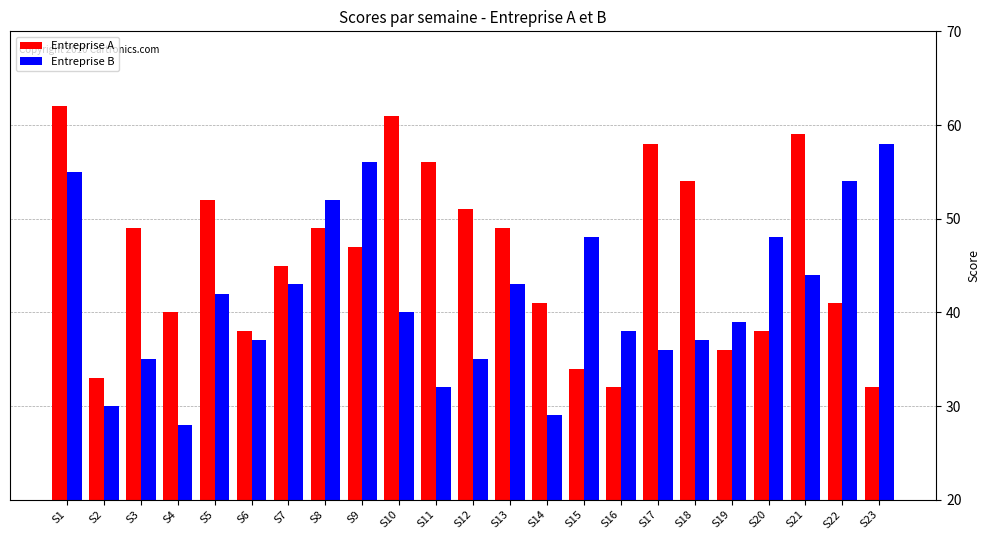

At which label does Entreprise B reach its peak?

S23